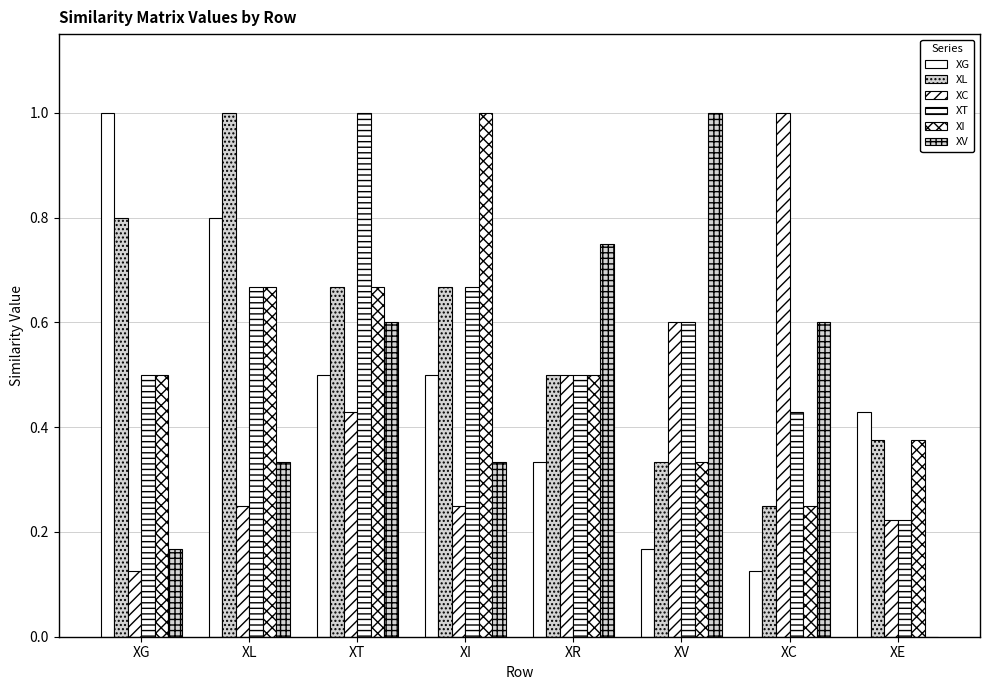

The XG series shows 0.3 at XG. True or false?

False